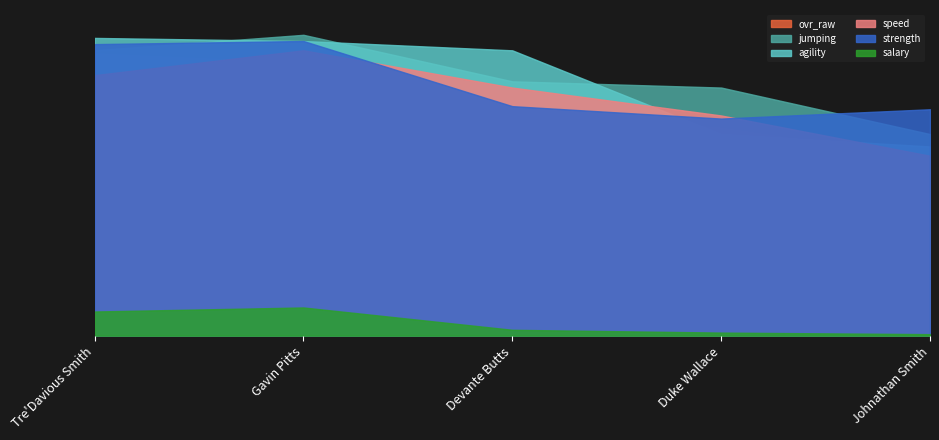

Count the number of categories in the chart.

5